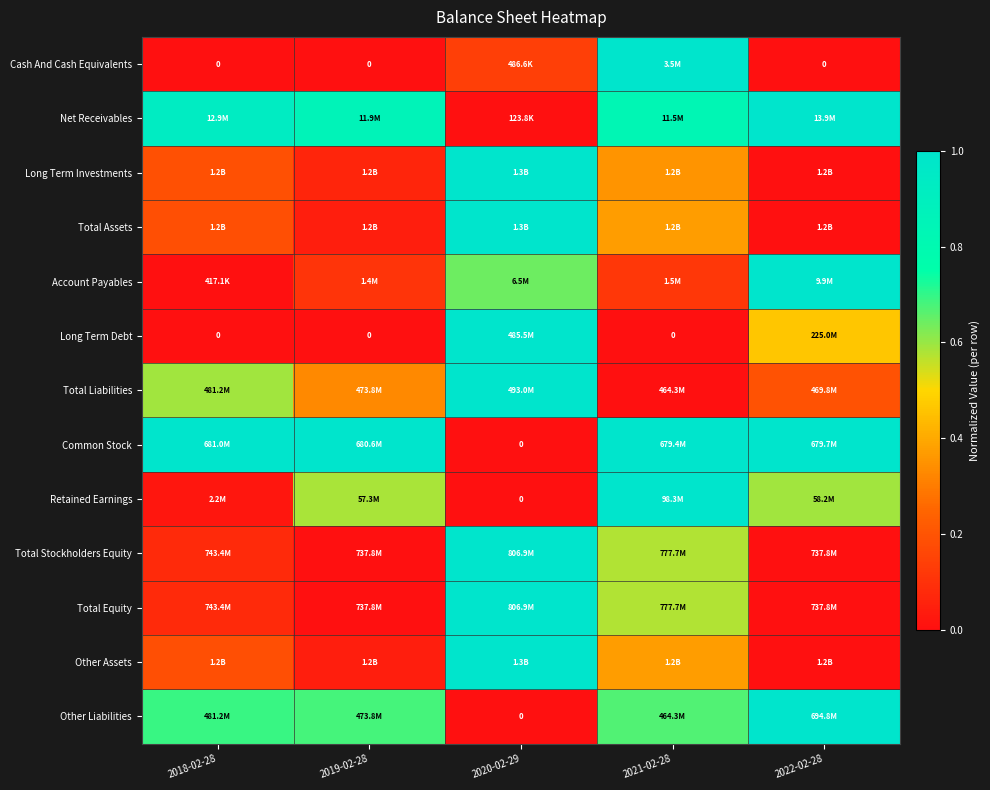

How many values in the Other Liabilities series exceed 0?

4